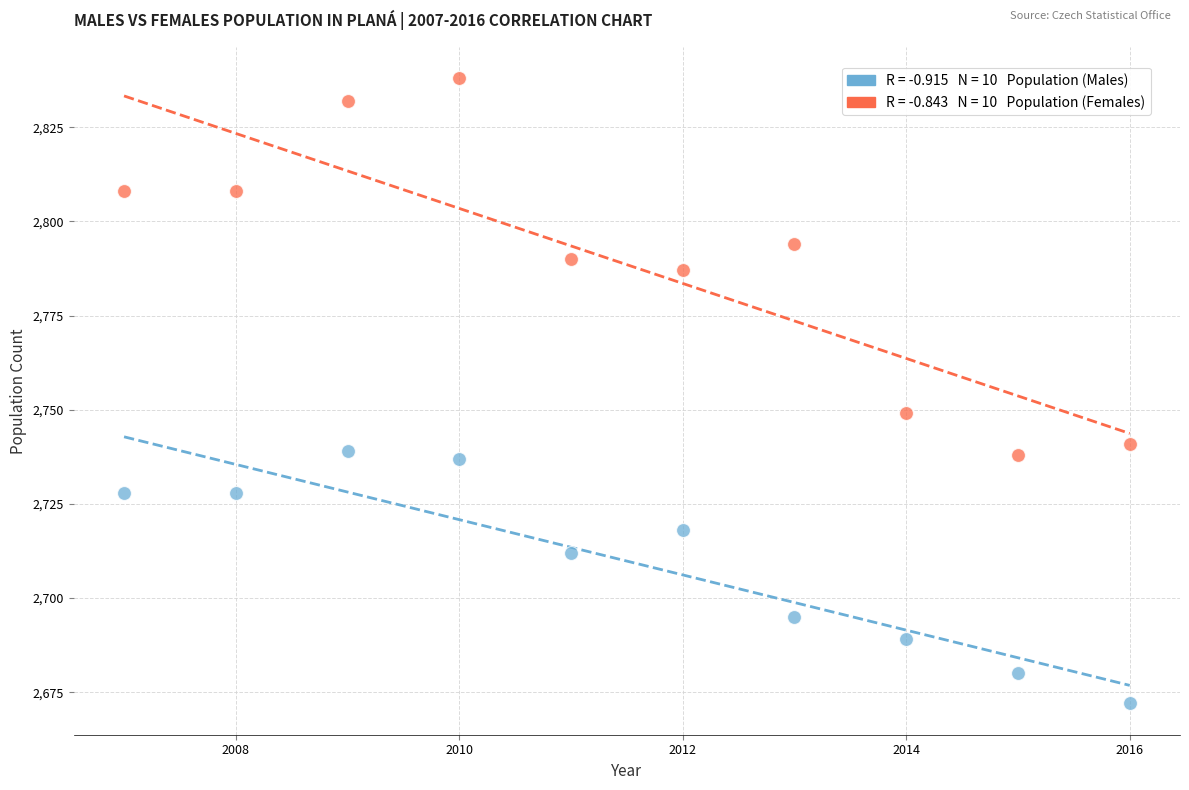

Across all series, what Y value is closest to 2755?

2749